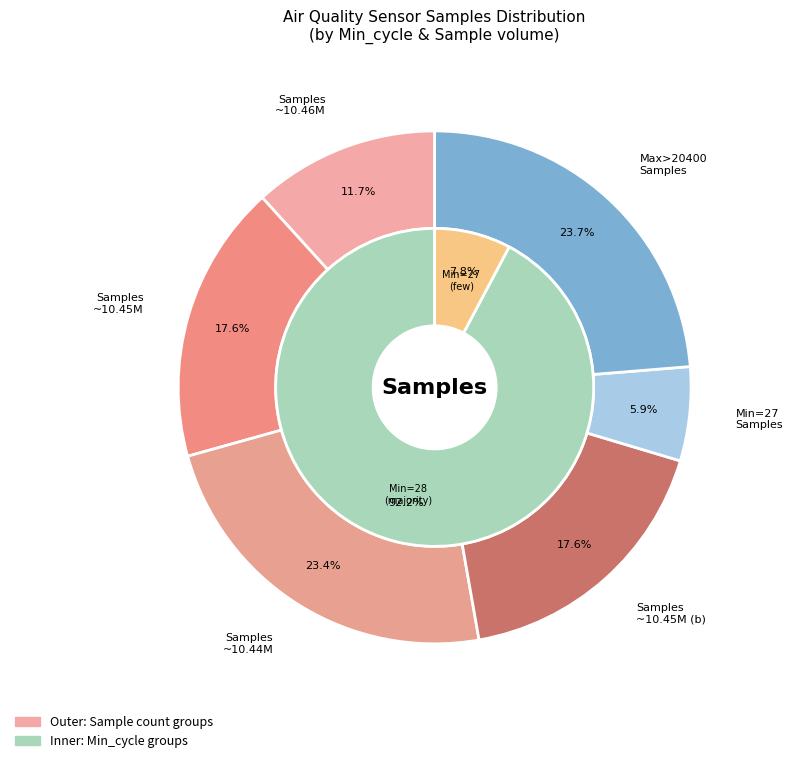

The 28 slice represents 23% of the pie. True or false?

False